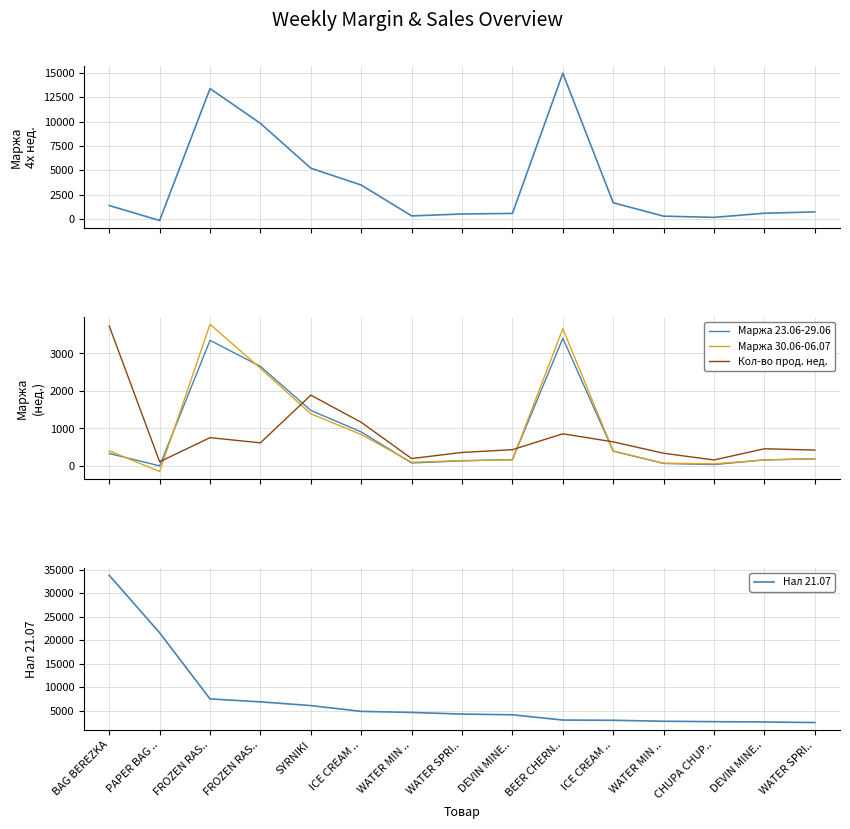

Is it true that Нал 21.07 equals 4244.0 at WATER SPRI..?

True